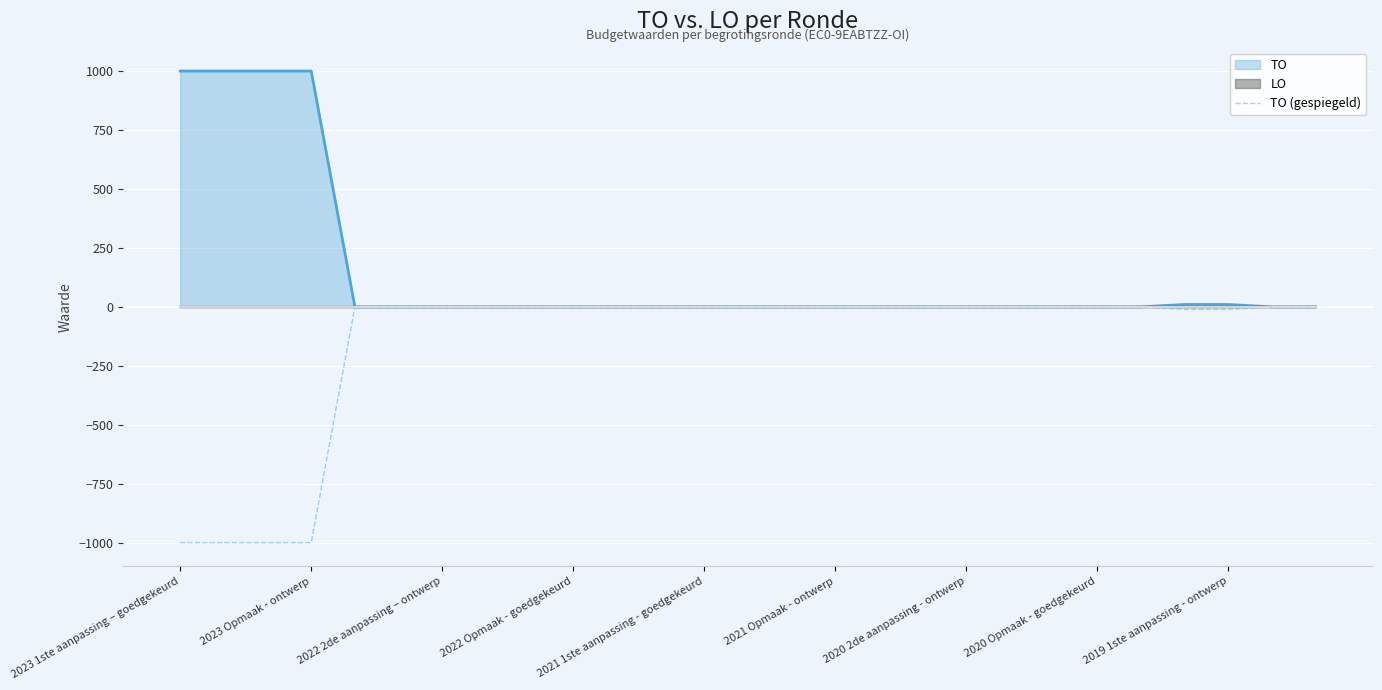

What is the minimum value shown in the chart?

-1000